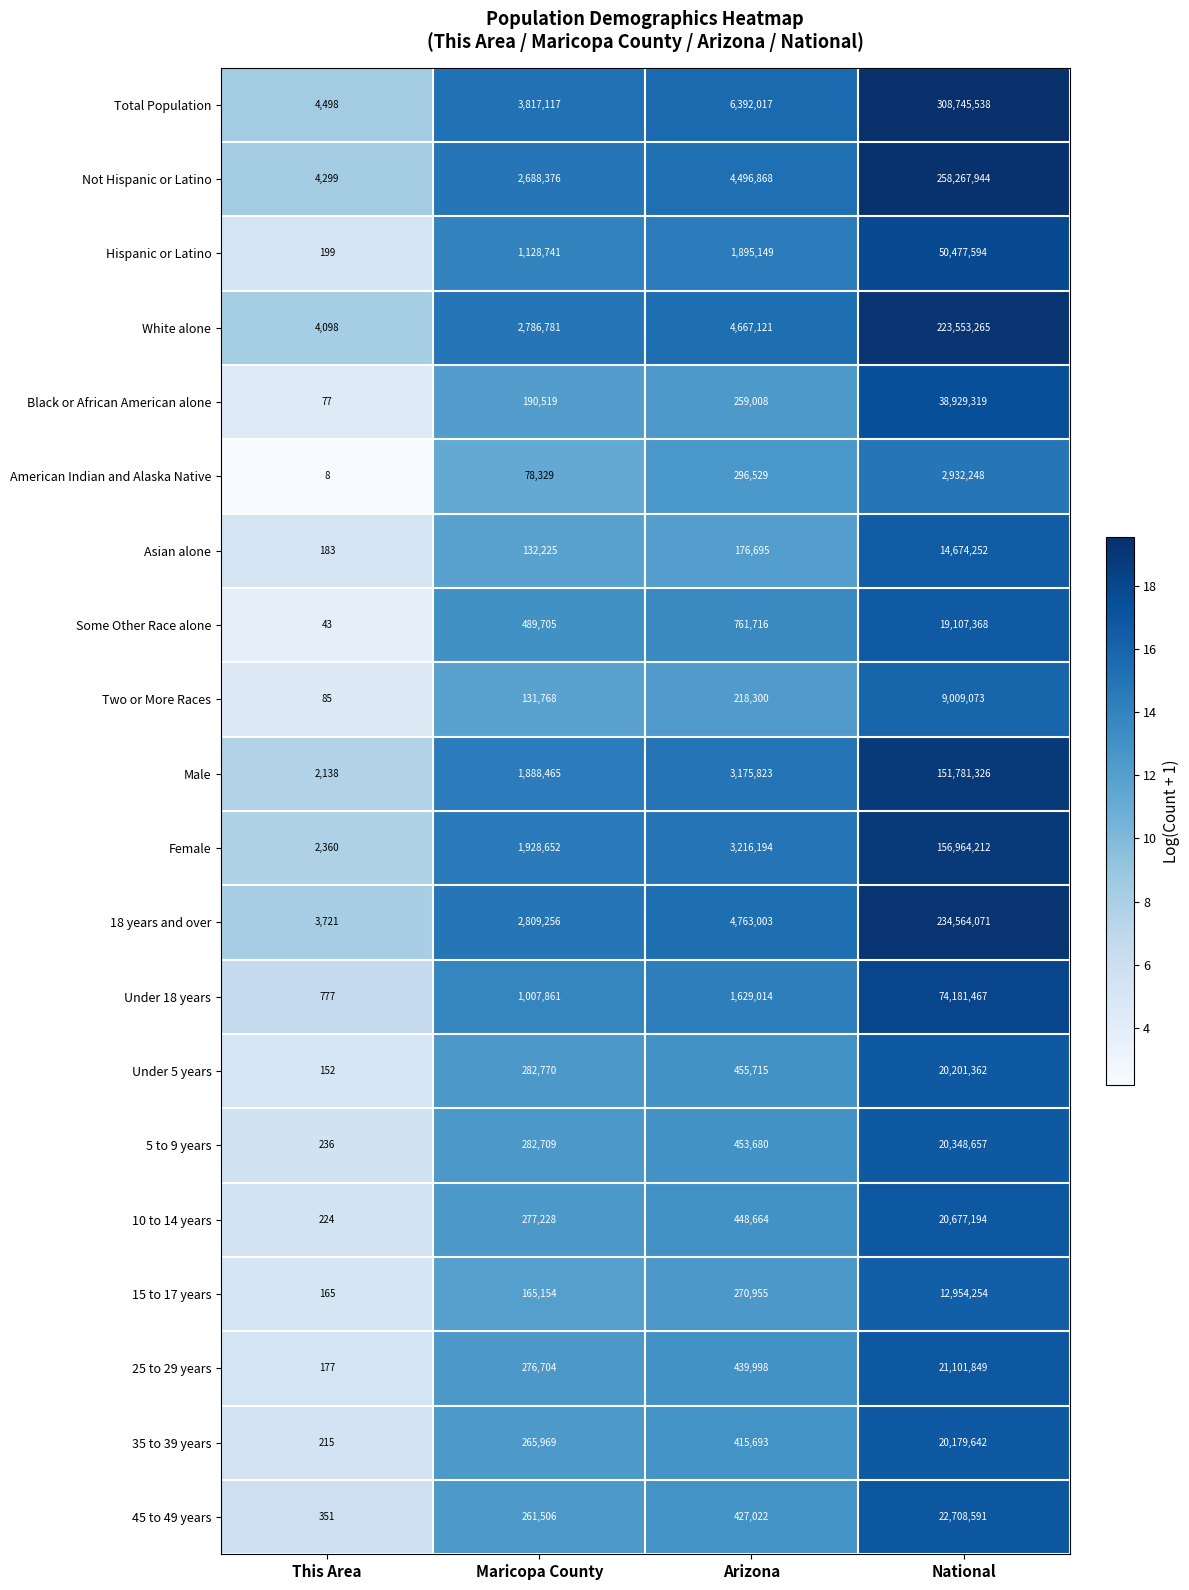

What is the maximum value for Asian alone?

14674252